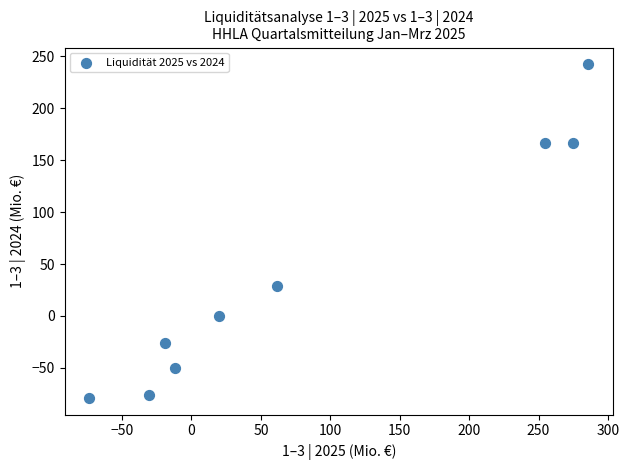

What is the range of X values (max minus min)?

359.1